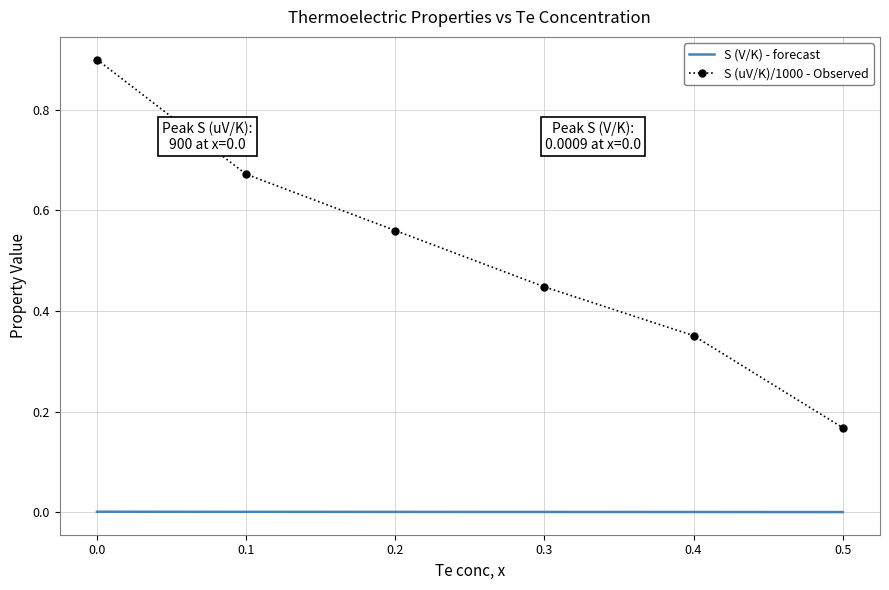

List the series in order of their peak value, lowest first.

S (V/K) - forecast, S (uV/K)/1000 - Observed